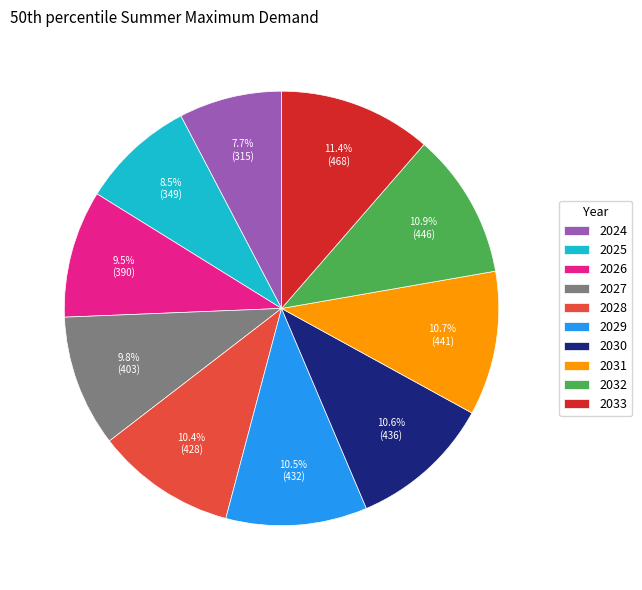

Does any single category account for the majority?

No